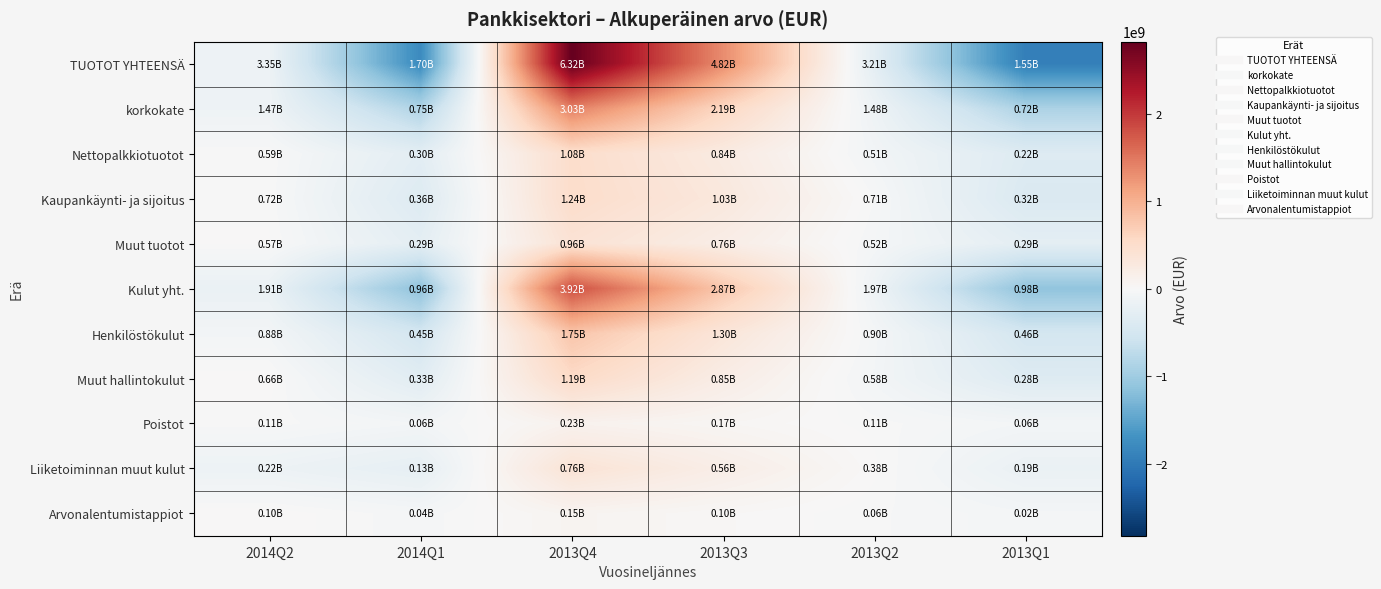

Which series has the largest total across all categories?

TUOTOT YHTEENSÄ